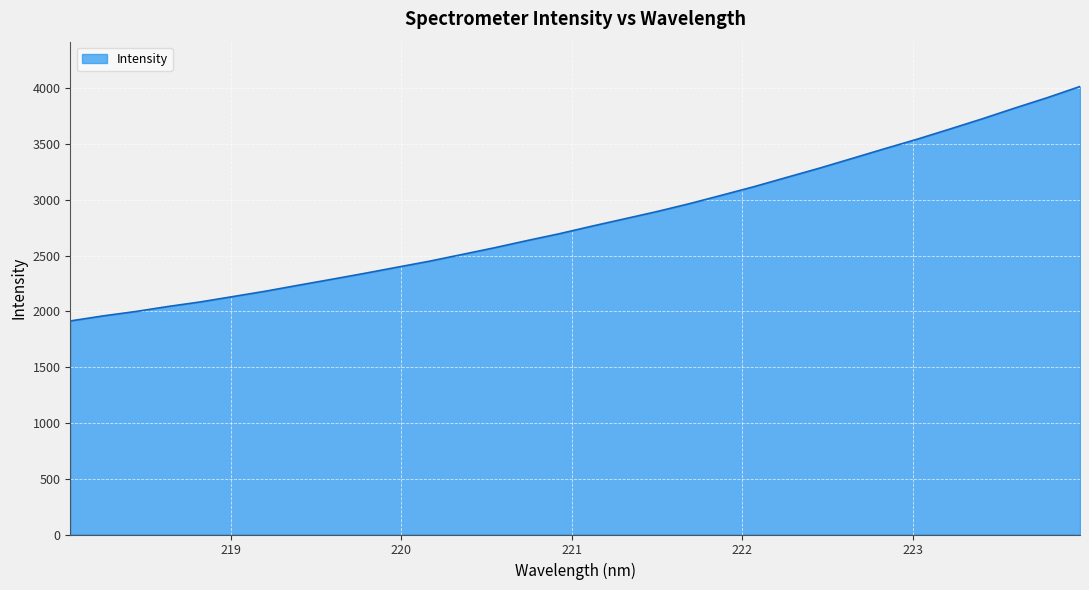

What is the difference between the maximum and minimum values?

2102.7